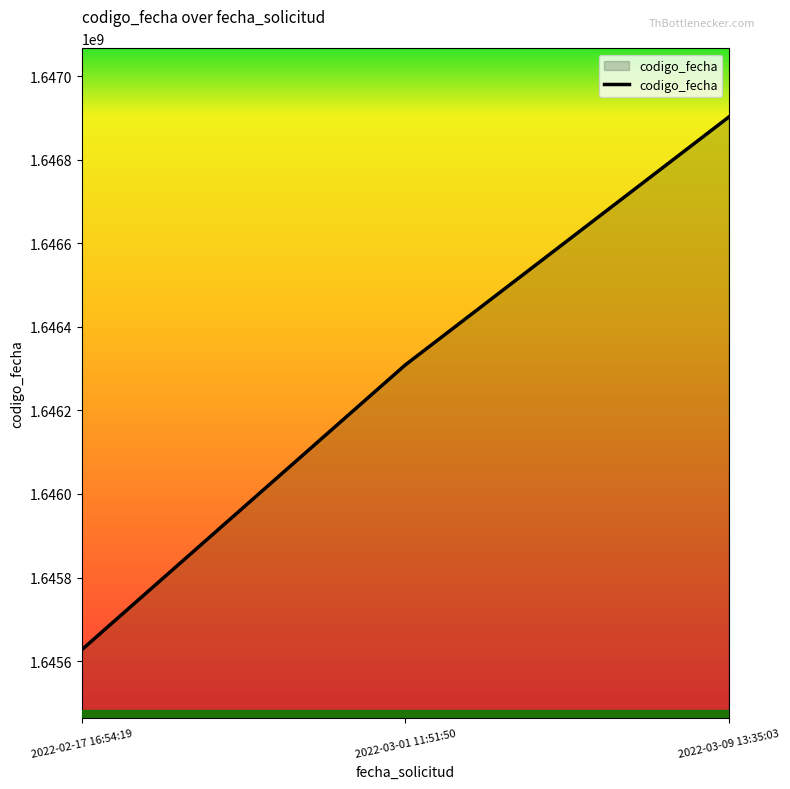

List the labels in order of value, smallest first.

2022-02-17 16:54:19, 2022-03-01 11:51:50, 2022-03-09 13:35:03